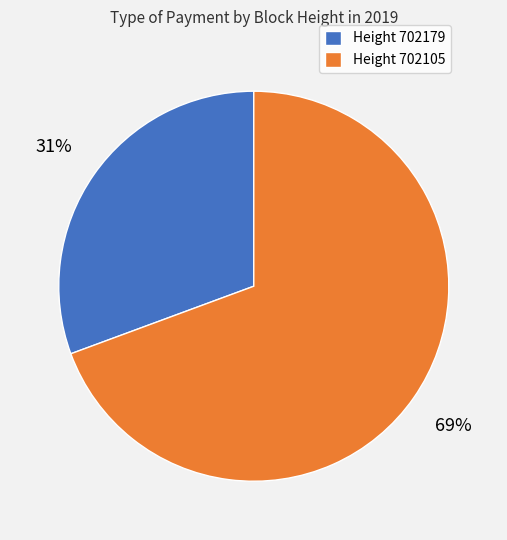

To the nearest percent, what portion does Height 702179 represent?

31%